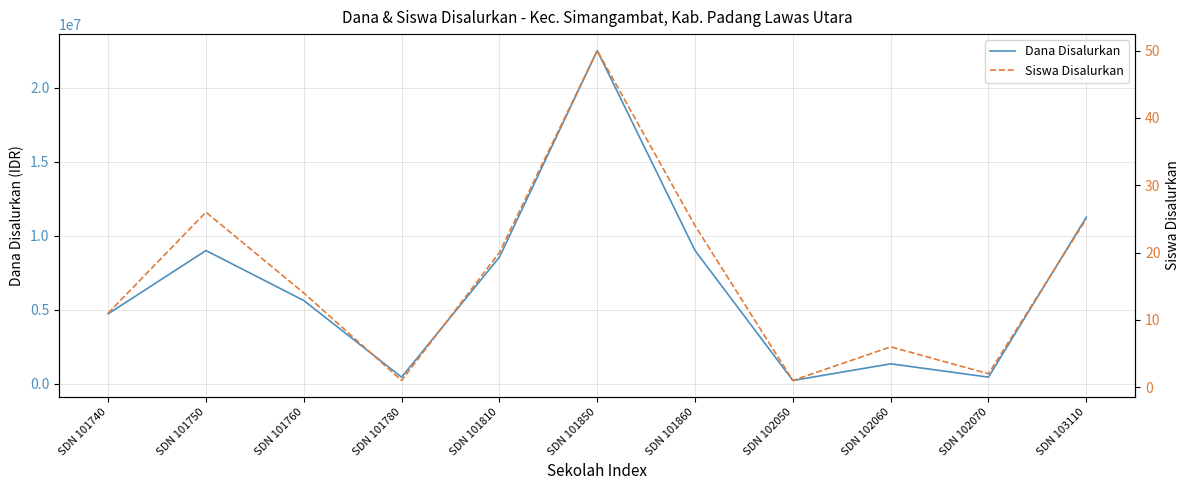

Read the Dana Disalurkan value at SDN 101850, to the nearest 50.

22500000